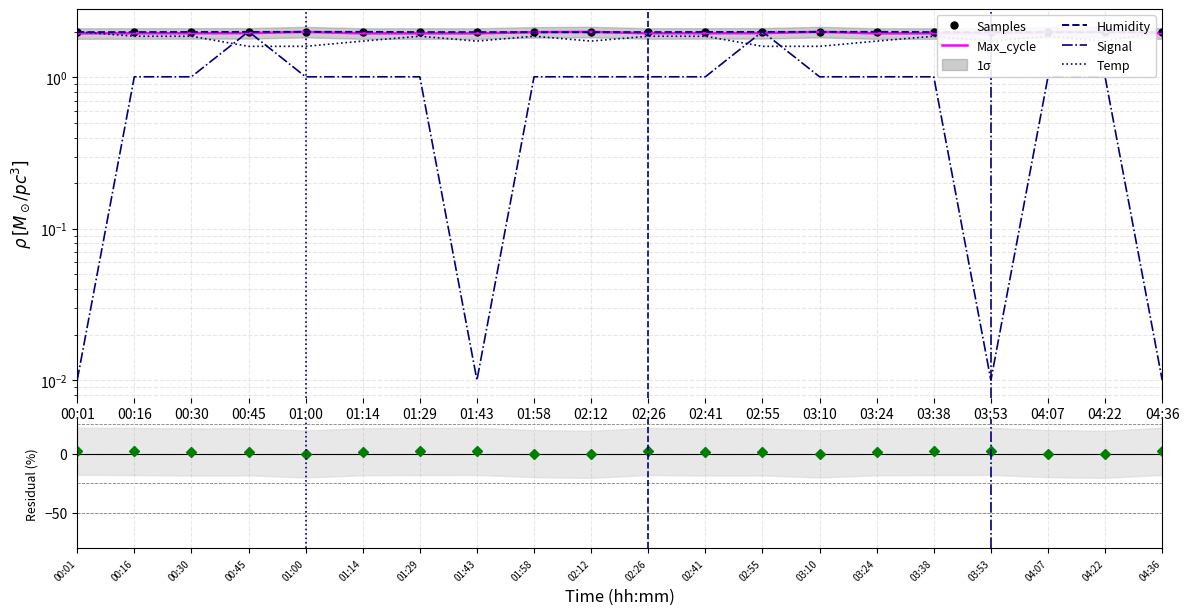

Which category has the highest value in the Temp series?

00:01